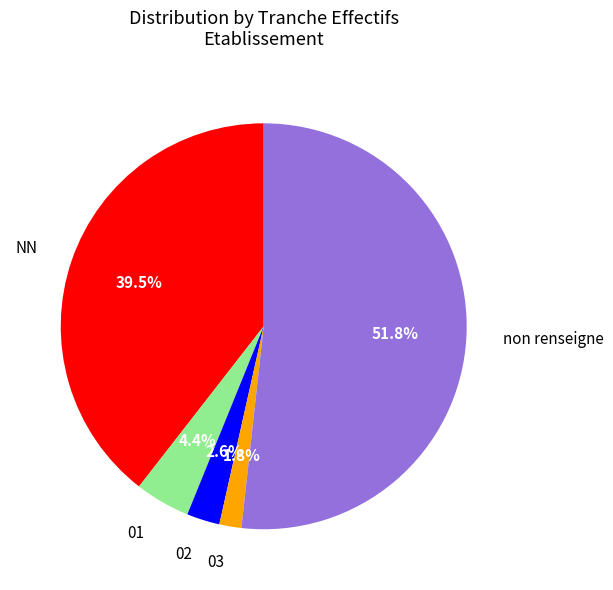

Which slice is the smallest?

03